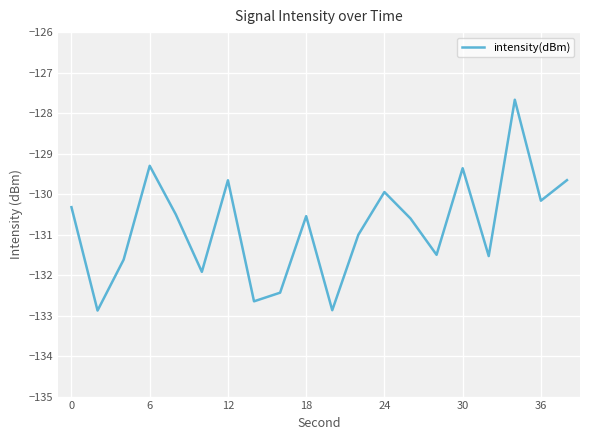

How many interior local valleys (lower than both neighbors) does the data have?

7